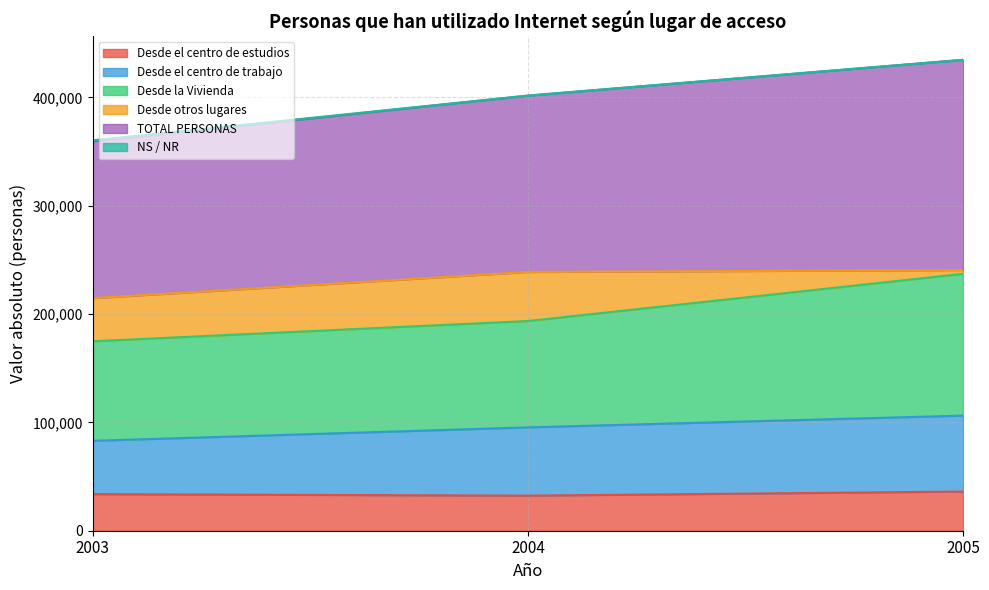

True or false: Desde el centro de trabajo has a value of 645303 at 2004.

False